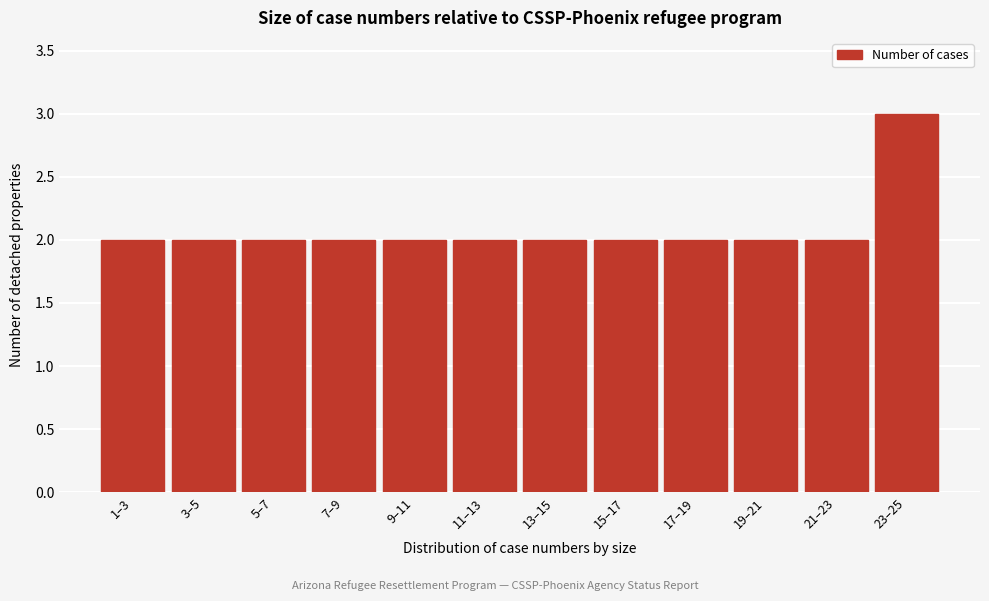

Reading left to right, list all the values displayed in this chart.

2	2	2	2	2	2	2	2	2	2	2	3